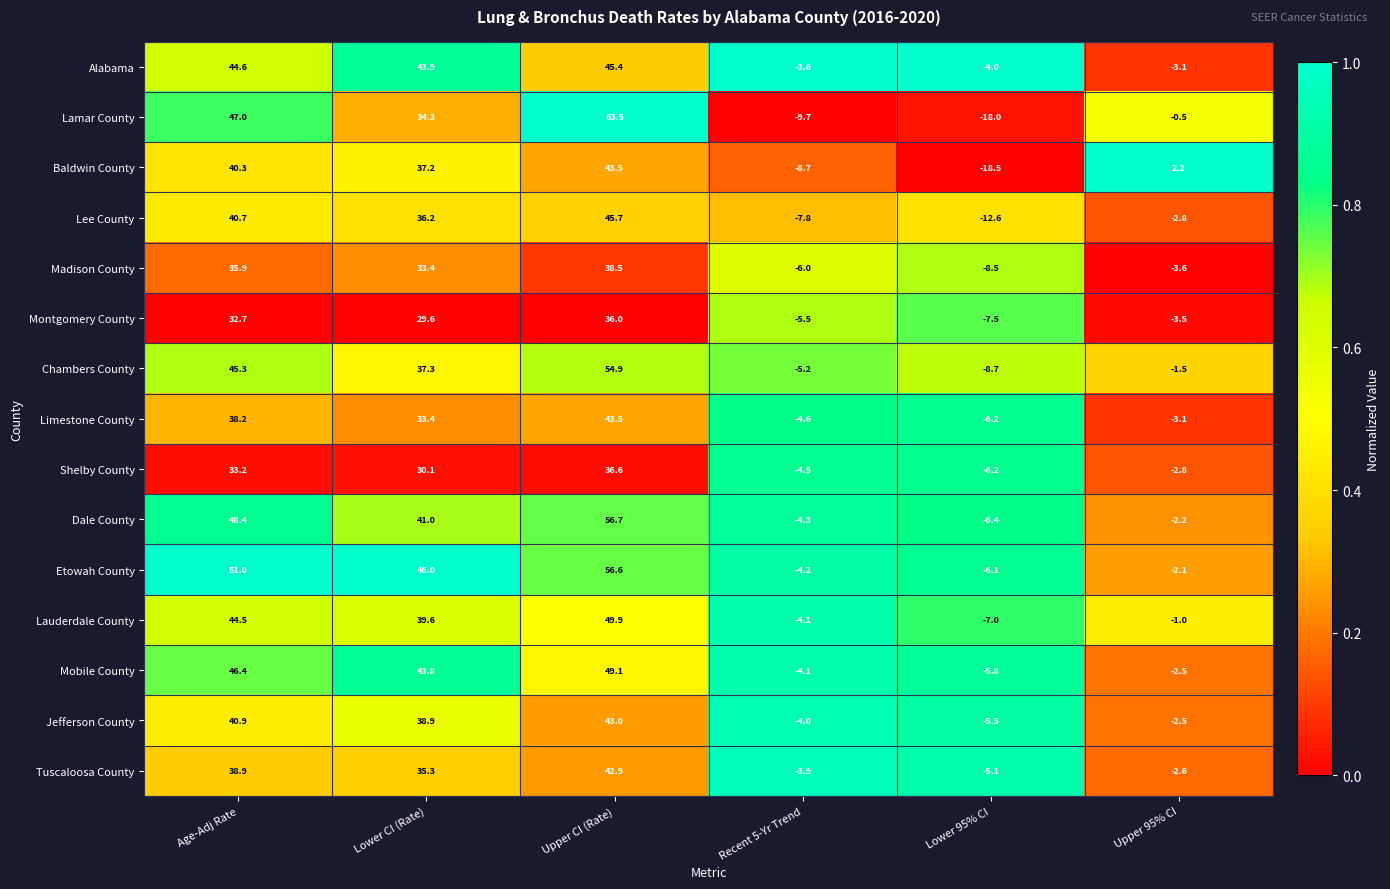

How many distinct data groups are displayed?

15